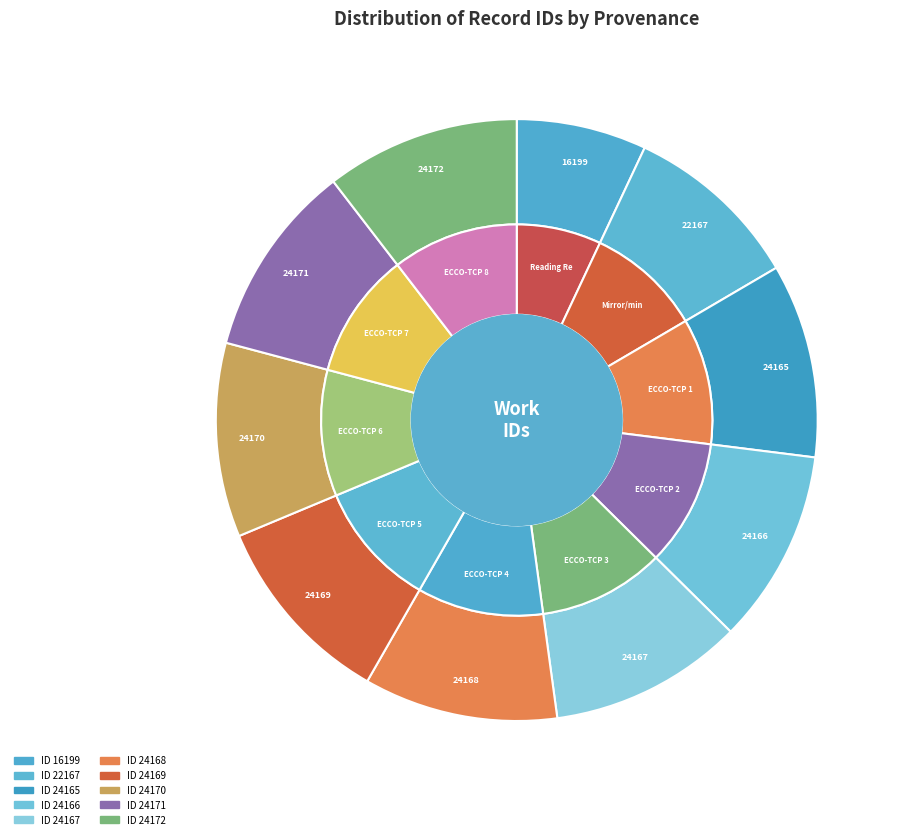

To the nearest percent, what is the combined percentage of 24171 and 22167?

20%